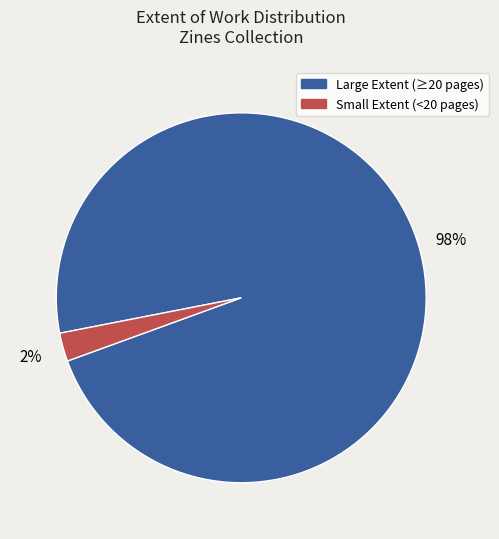

Is there any slice that represents more than half of the pie?

Yes